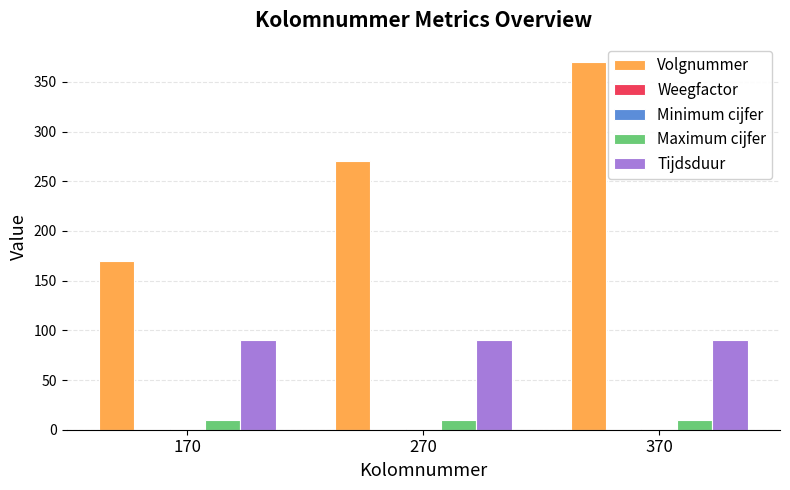

Is it true that Volgnummer equals 270 at 270?

True